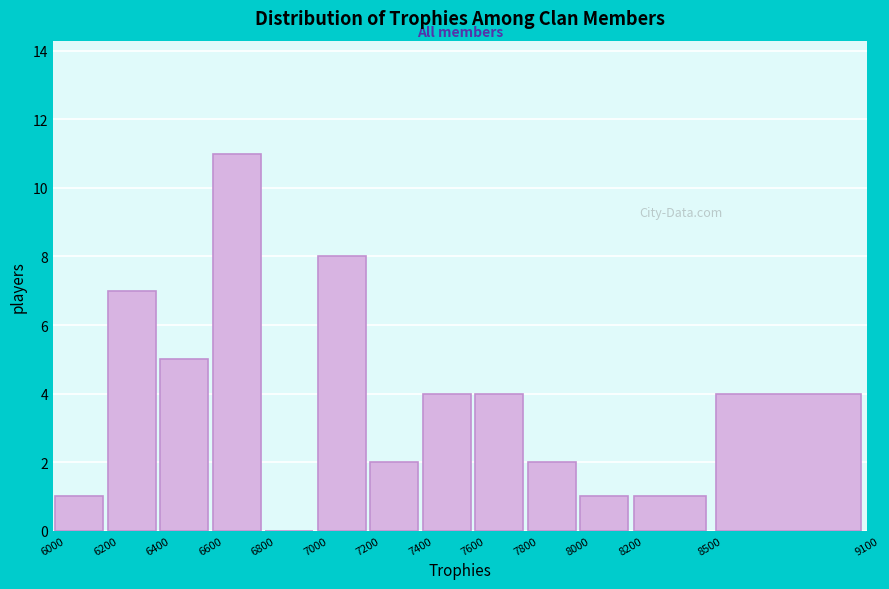

Reading left to right, transcribe this chart: for each bar, give the range it covers on the x-axis and its height. The values are not printed on the chart, so give them approximately, as read against the axis.

6000 to 6200: 1
6200 to 6400: 7
6400 to 6600: 5
6600 to 6800: 11
6800 to 7000: 0
7000 to 7200: 8
7200 to 7400: 2
7400 to 7600: 4
7600 to 7800: 4
7800 to 8000: 2
8000 to 8200: 1
8200 to 8500: 1
8500 to 9100: 4